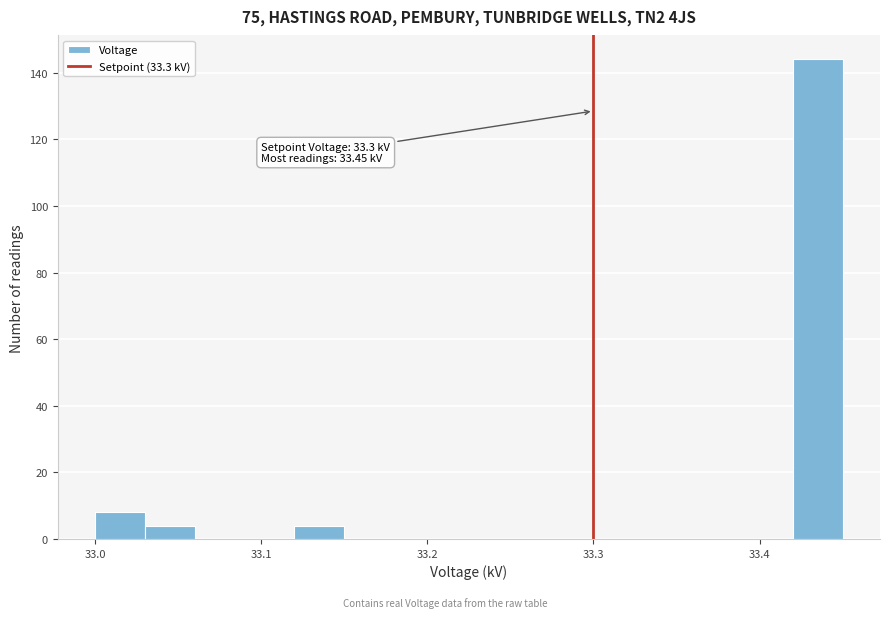

Around what value on the x-axis is the tallest bar? Give the approximate position of its centre, as read against the axis.

33.44